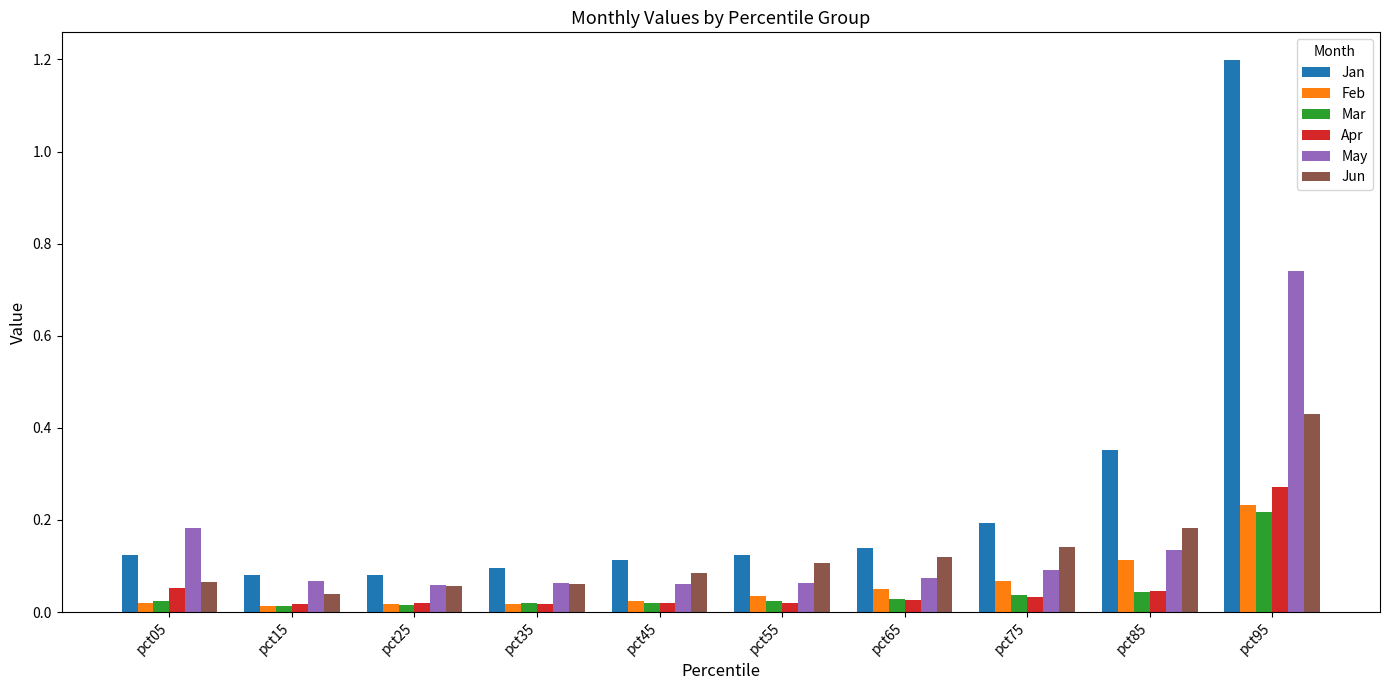

The value of May at pct65 is 0.1. True or false?

True